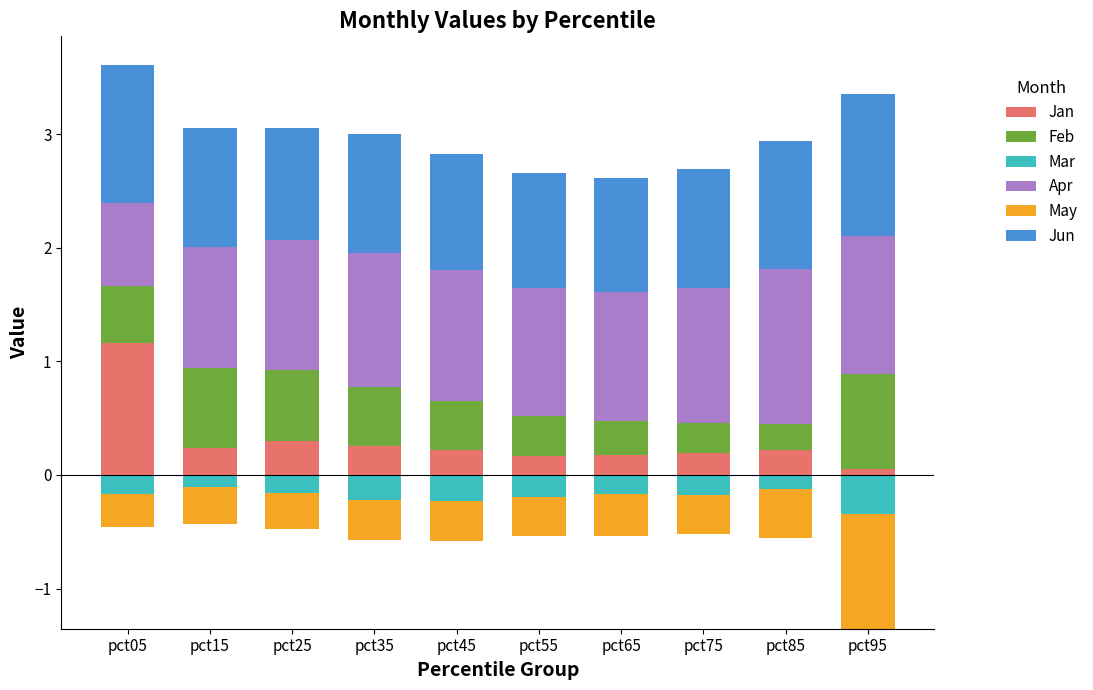

What is the highest value of the Jun series?

1.2